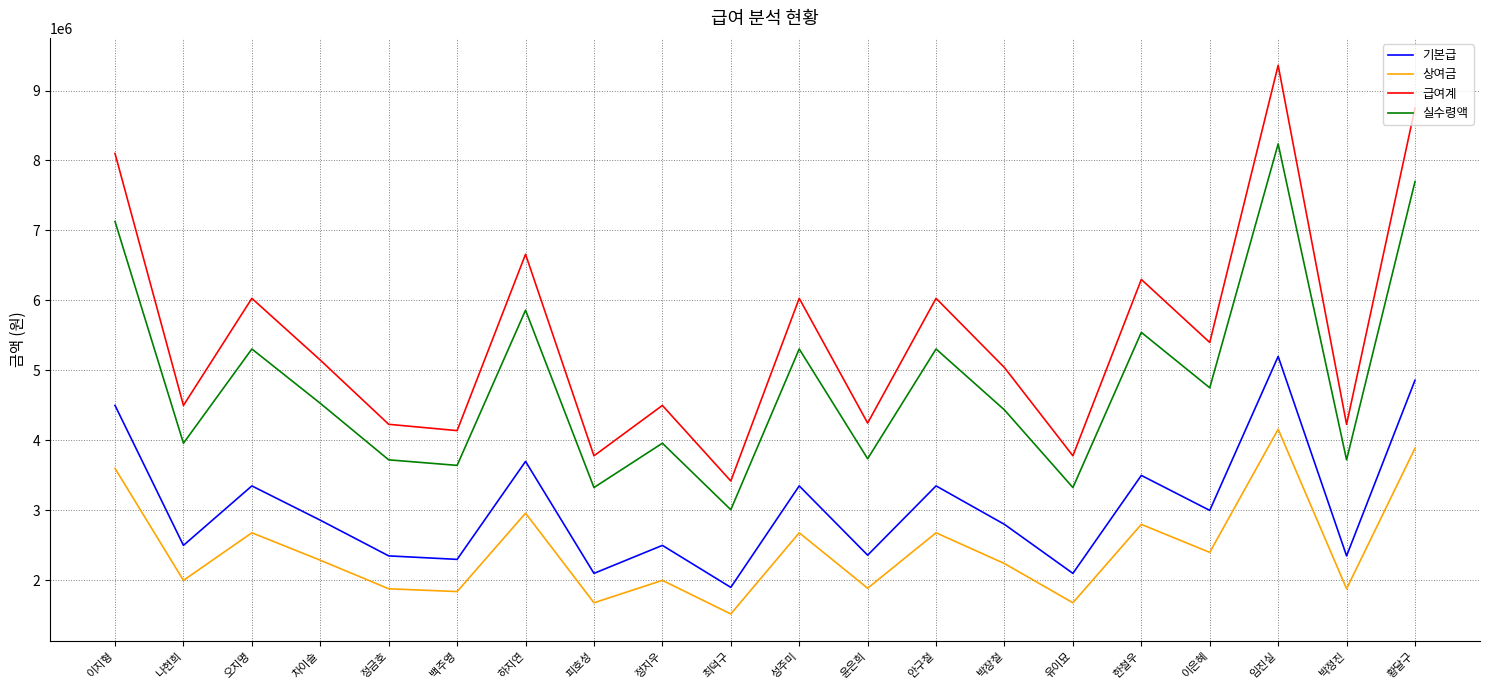

What is the sum of the 실수령액 values at 황달구 and 윤은희?

11436480